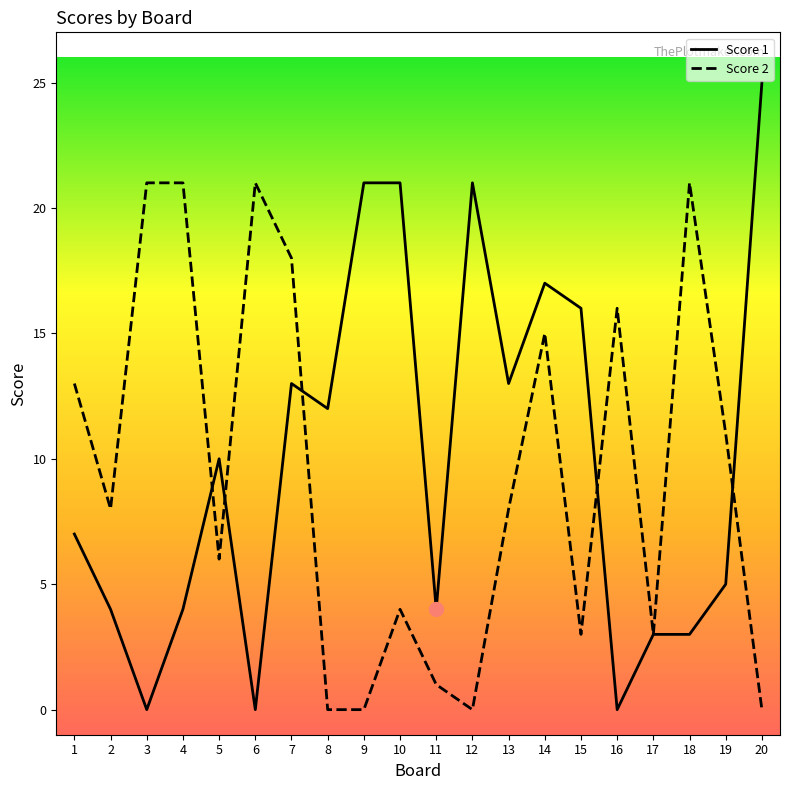

Count the number of data series in this chart.

2